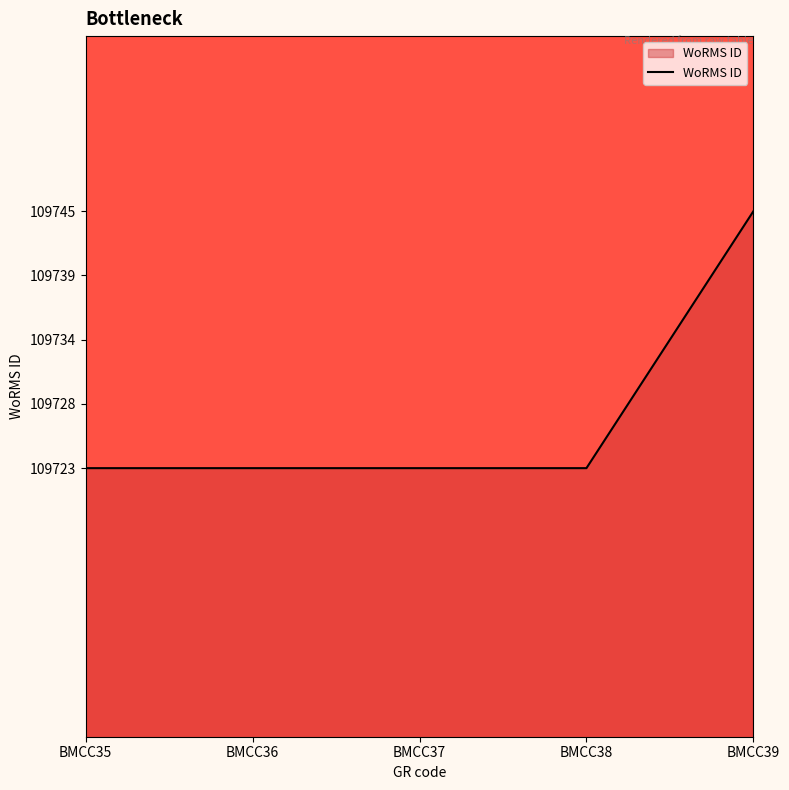

True or false: there are more than 2 points higher than both neighbors.

False